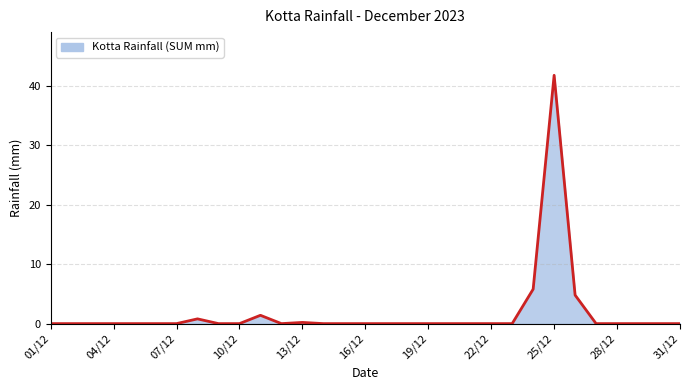

Reading left to right, extract all data points from this chart.

0.0	0.0	0.0	0.0	0.0	0.0	0.0	0.8	0.0	0.0	1.4	0.0	0.2	0.0	0.0	0.0	0.0	0.0	0.0	0.0	0.0	0.0	0.0	5.8	41.8	4.8	0.0	0.0	0.0	0.0	0.0